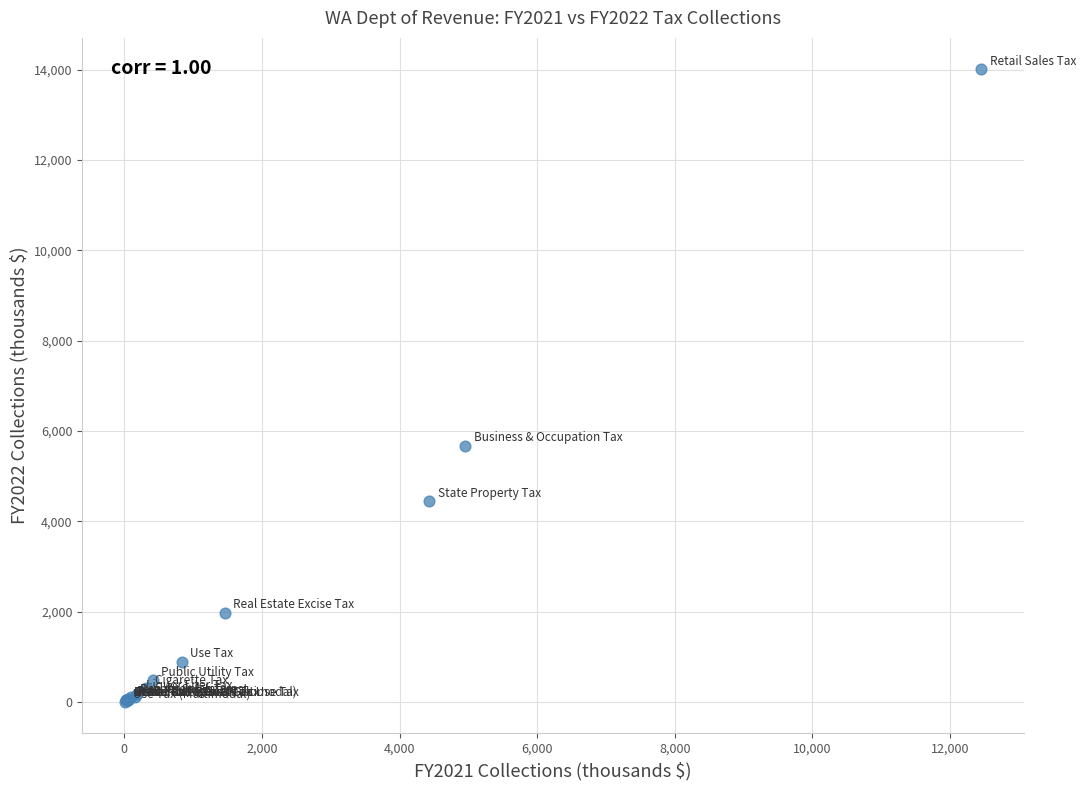

What Y value in the scatter plot is closest to 7006?

5677.3